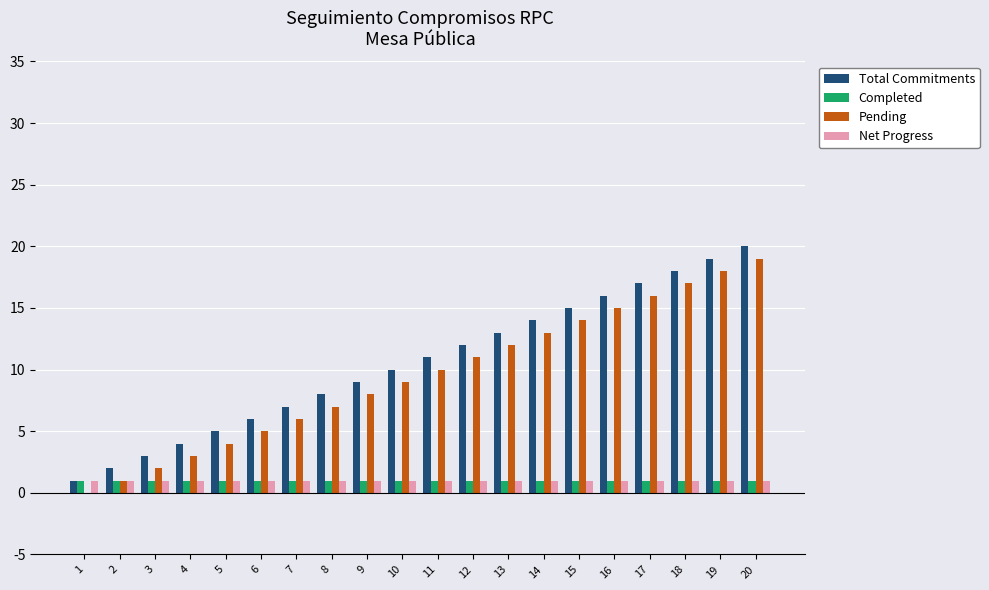

The Total Commitments series shows 12 at 12. True or false?

True